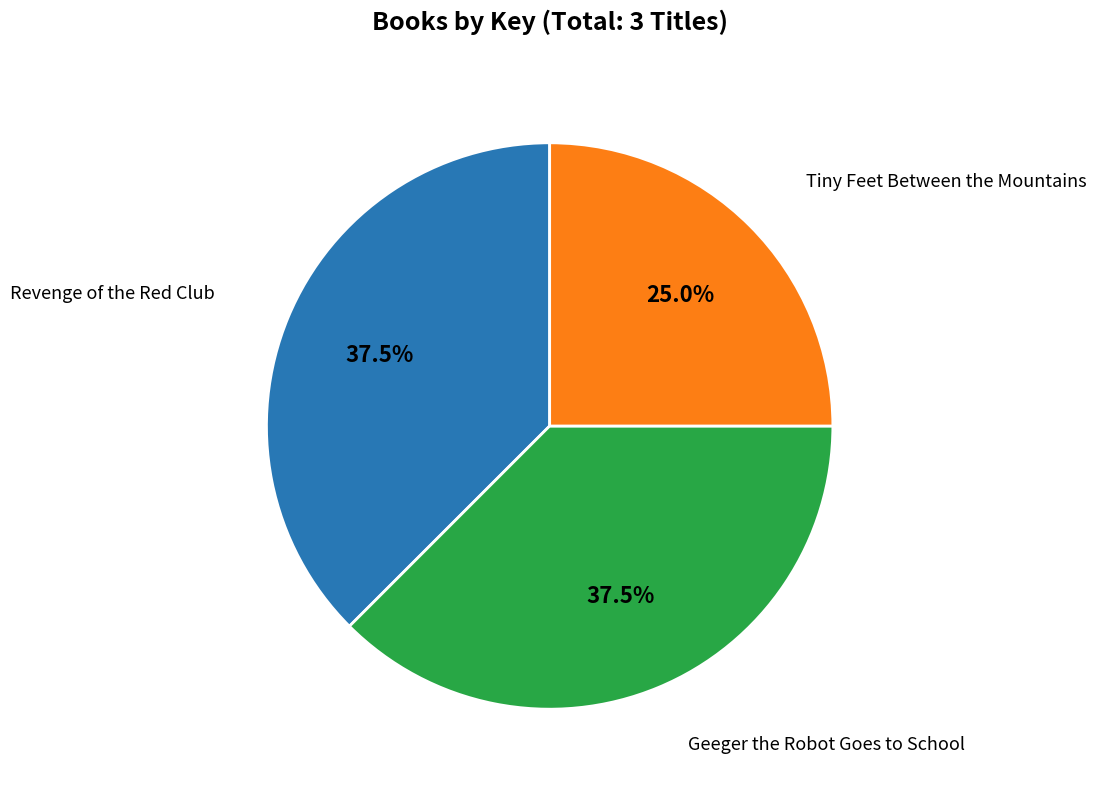

Is there a majority slice in this chart?

No